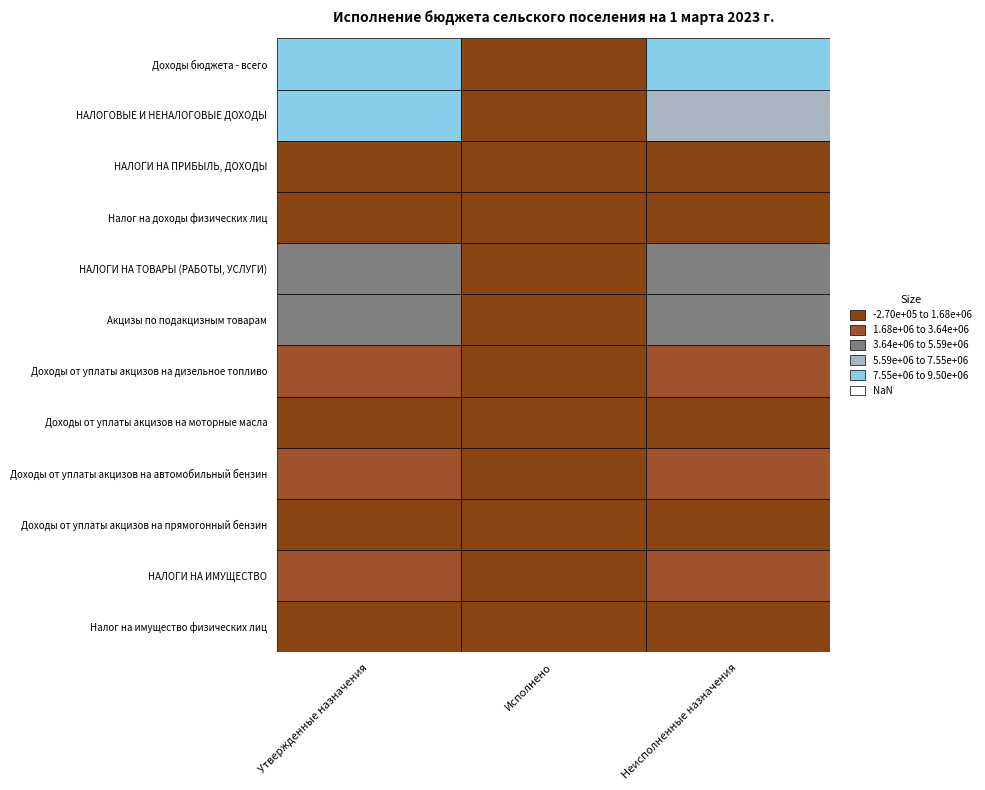

Is the value of НАЛОГИ НА ТОВАРЫ (РАБОТЫ, УСЛУГИ) at Доходы бюджета - всего greater than the value of НАЛОГИ НА ИМУЩЕСТВО at Доходы бюджета - всего?

Yes